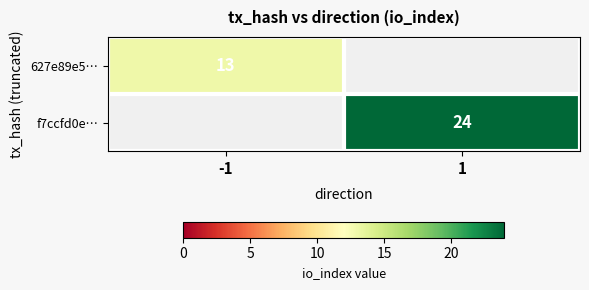

The value of 627e89e5… at -1 is 5. True or false?

False